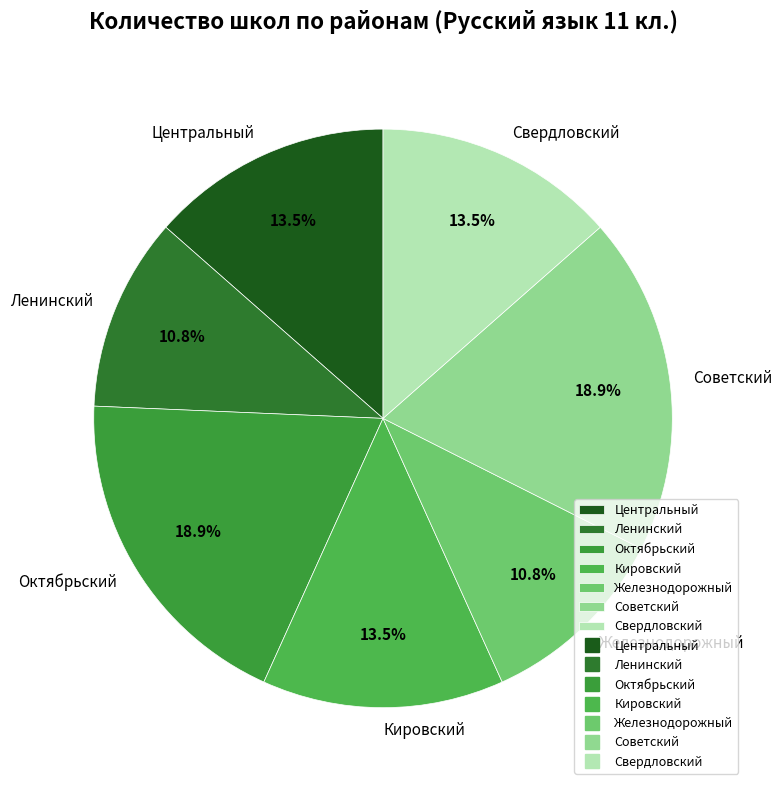

Is it true that Свердловский is 24% of the pie?

False